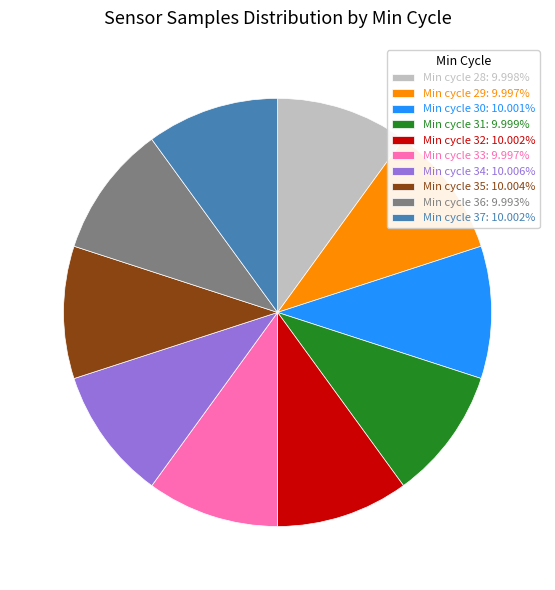

Approximately how many times larger is the value at Min cycle 34: 10.006% compared to Min cycle 32: 10.002%?

1.0